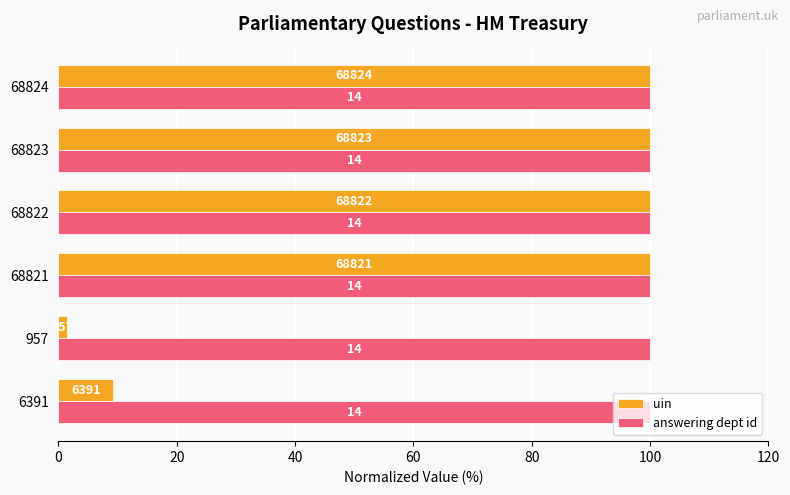

What are all the series names shown in the legend?

uin, answering dept id